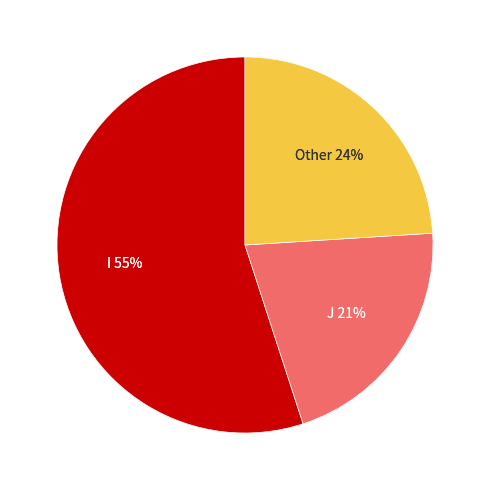

What is the largest slice in the pie chart?

I